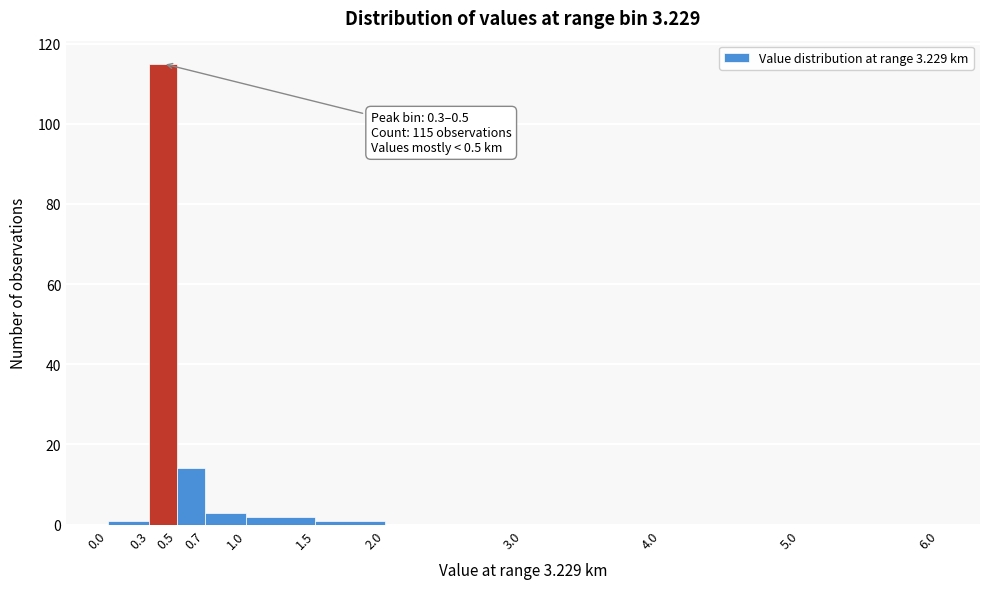

Over which range of the x-axis is the bar tallest?

0.3 to 0.5